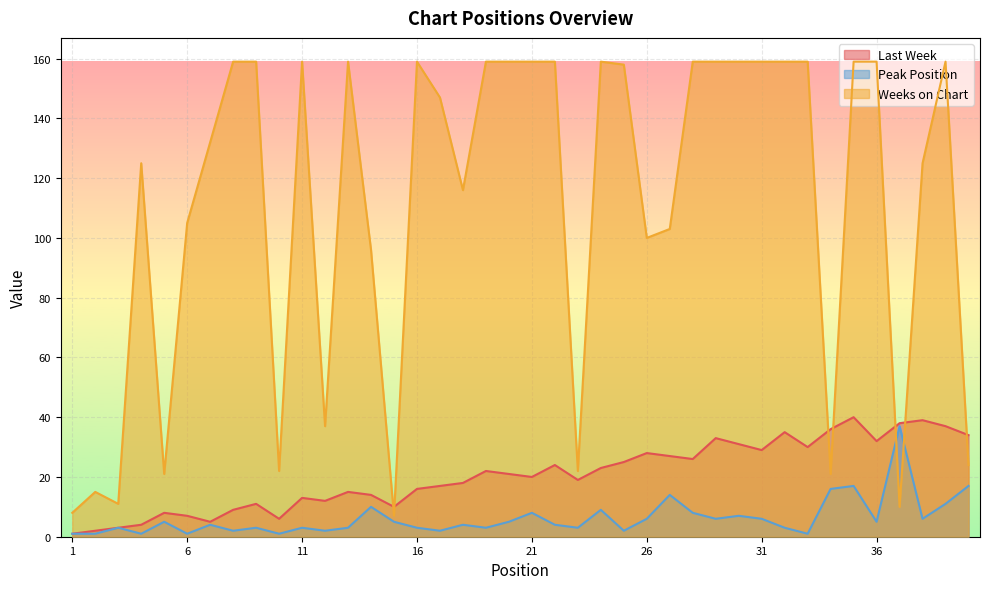

Rank the series by their maximum value, from lowest to highest.

Peak Position, Last Week, Weeks on Chart